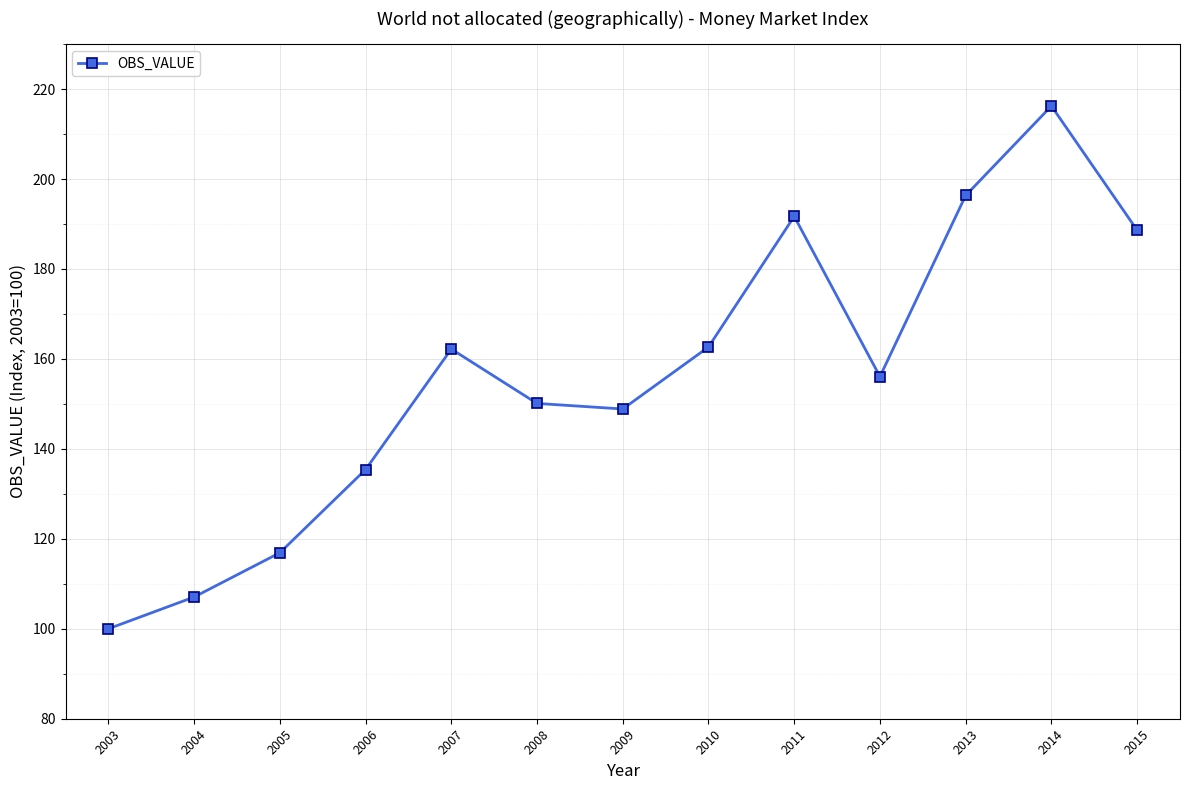

At which label is the value closest to 158?

2012